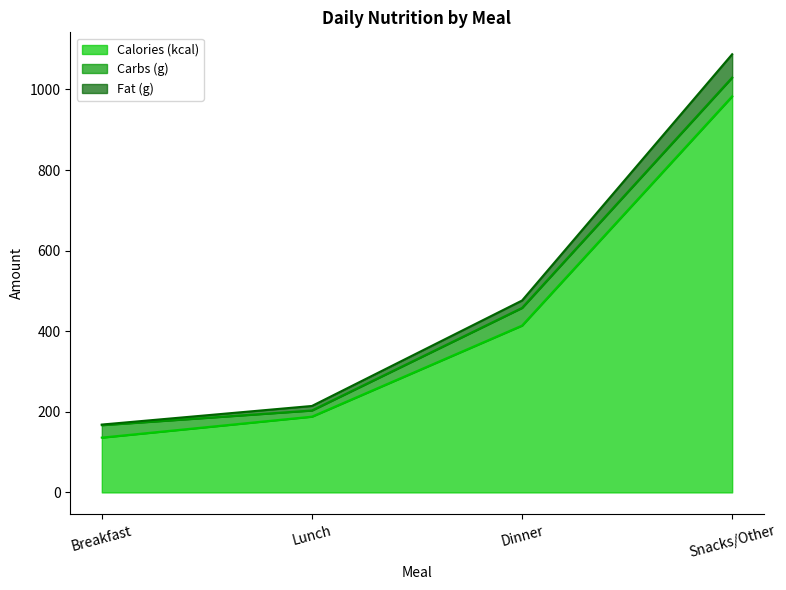

What is the lowest value of the Calories (kcal) series?

136.0